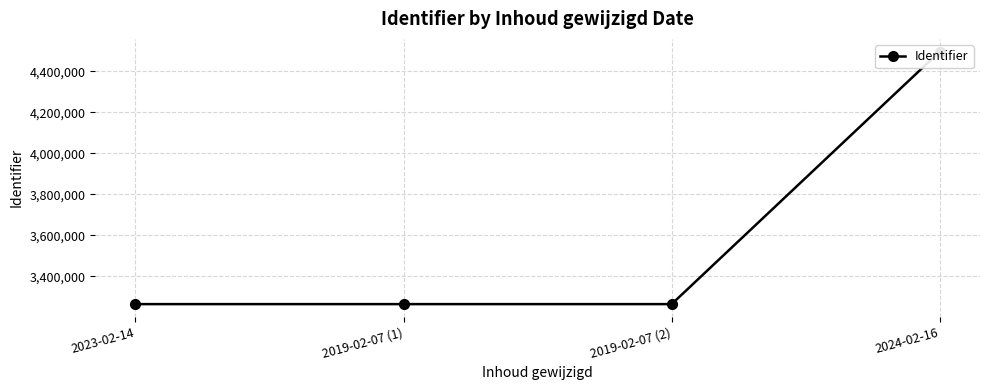

How many categories are shown in the chart?

4